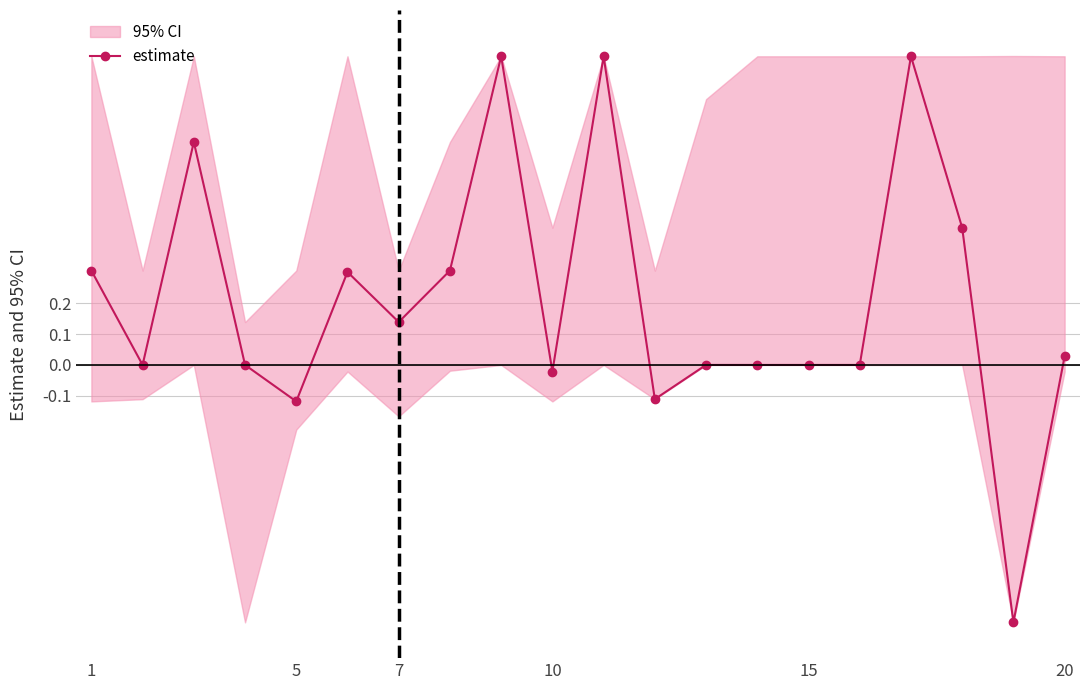

True or false: the data has more than 1 interior local peaks.

True